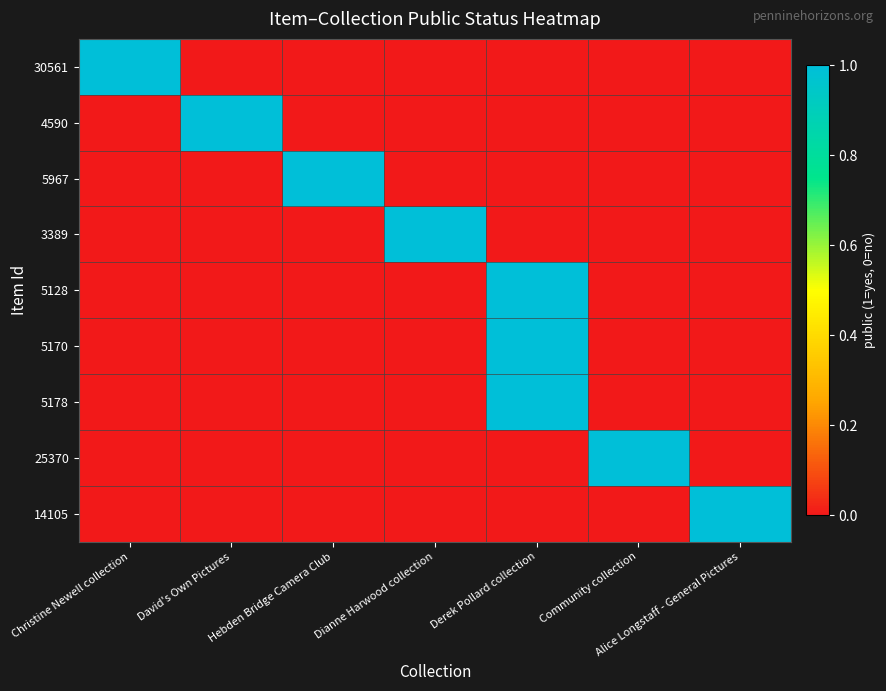

Which series has the largest total across all categories?

30561